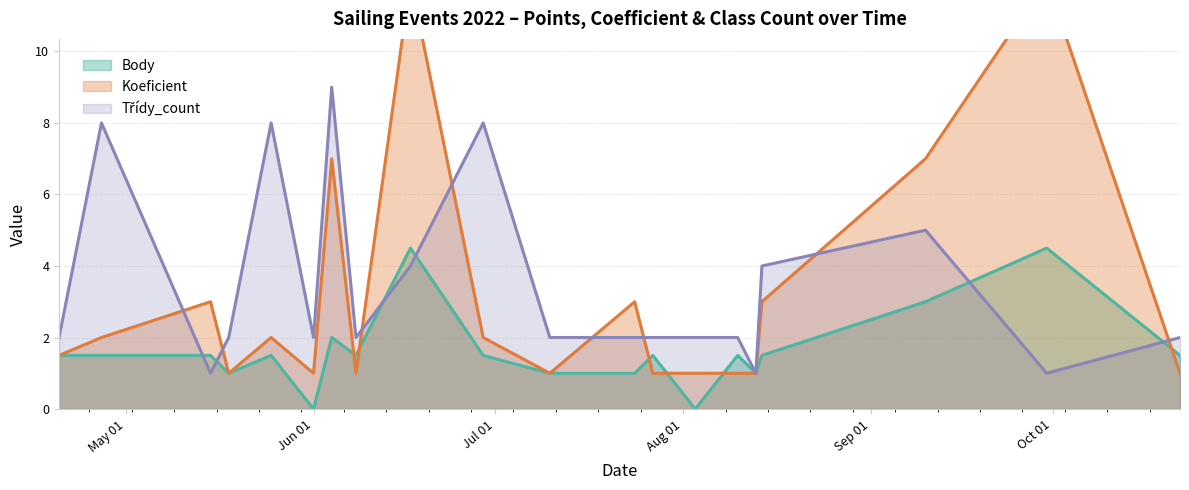

Read the Třídy_count value at 2022-08-03.

2.0